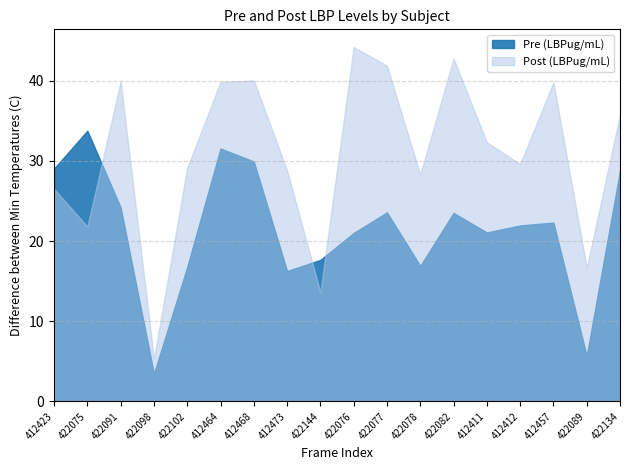

What are all the series names shown in the legend?

Pre (LBPug/mL), Post (LBPug/mL)